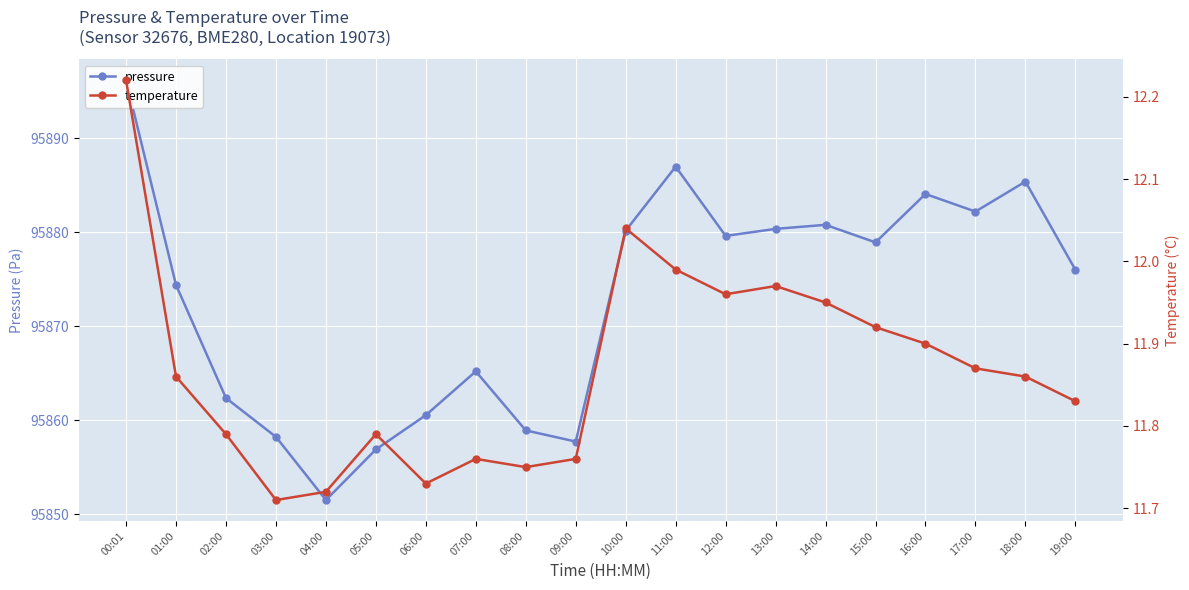

How many interior local peaks does the temperature series have?

4